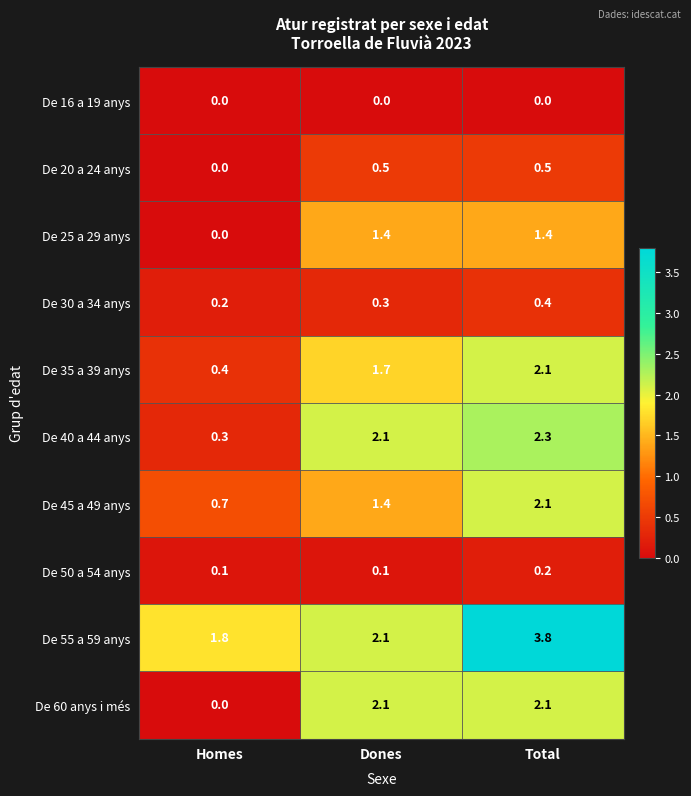

At which category is the sum across all series the highest?

Total